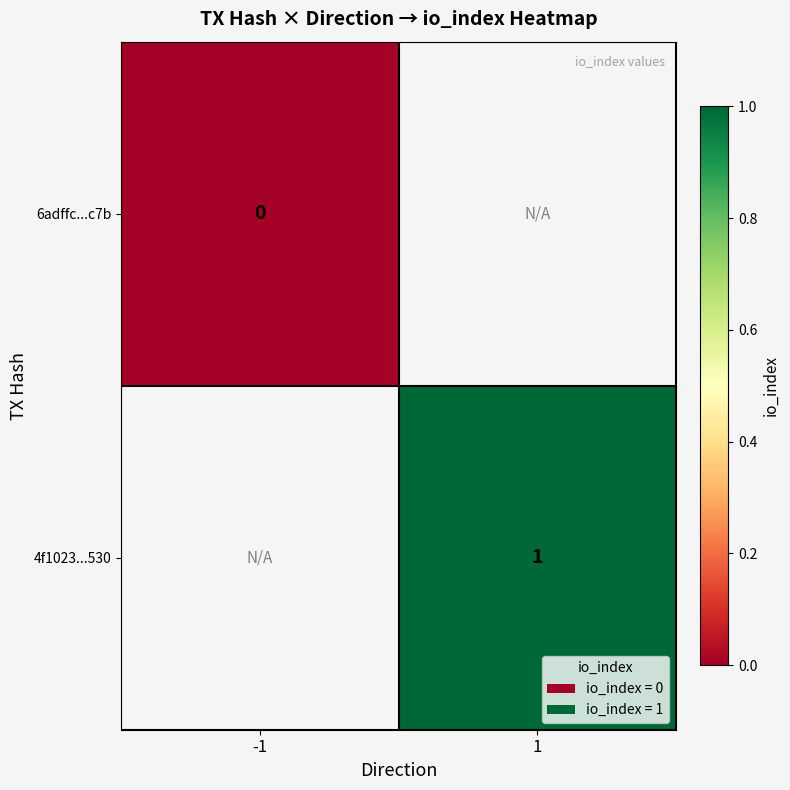

At which label is 6adffc...c7b closest to 0?

-1